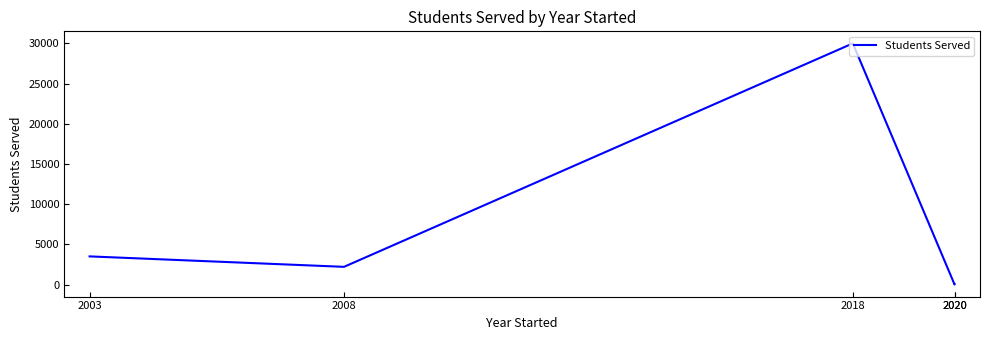

Is it true that the value at 2020 is -12010?

False